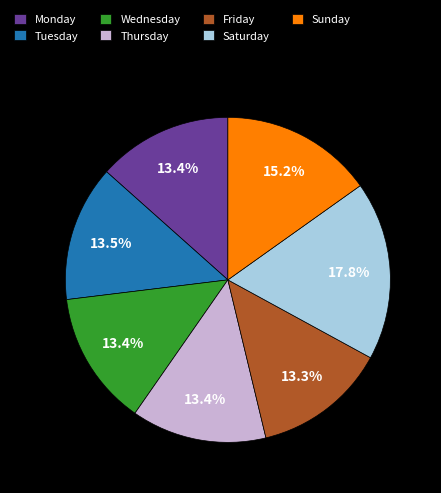

Is there any slice that represents more than half of the pie?

No